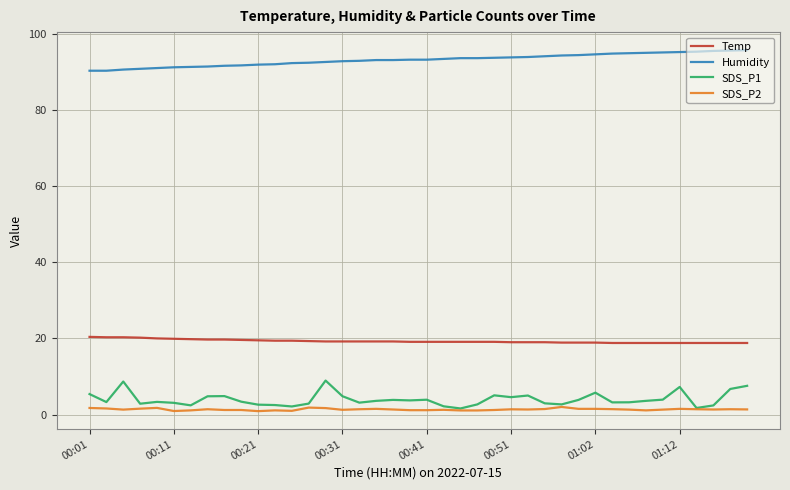

How many categories are shown in the chart?

40